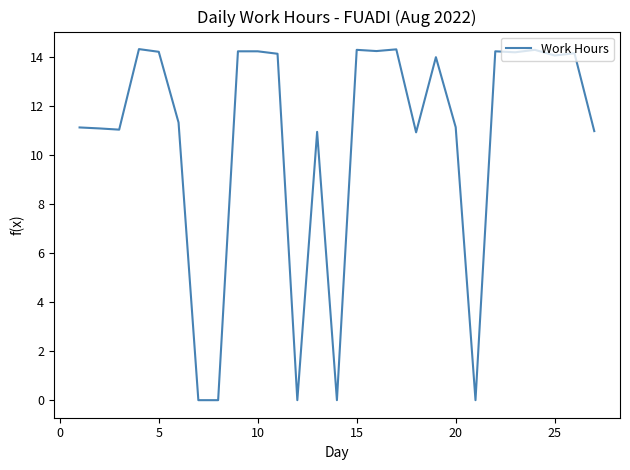

What is the difference between the maximum and minimum values?

14.3